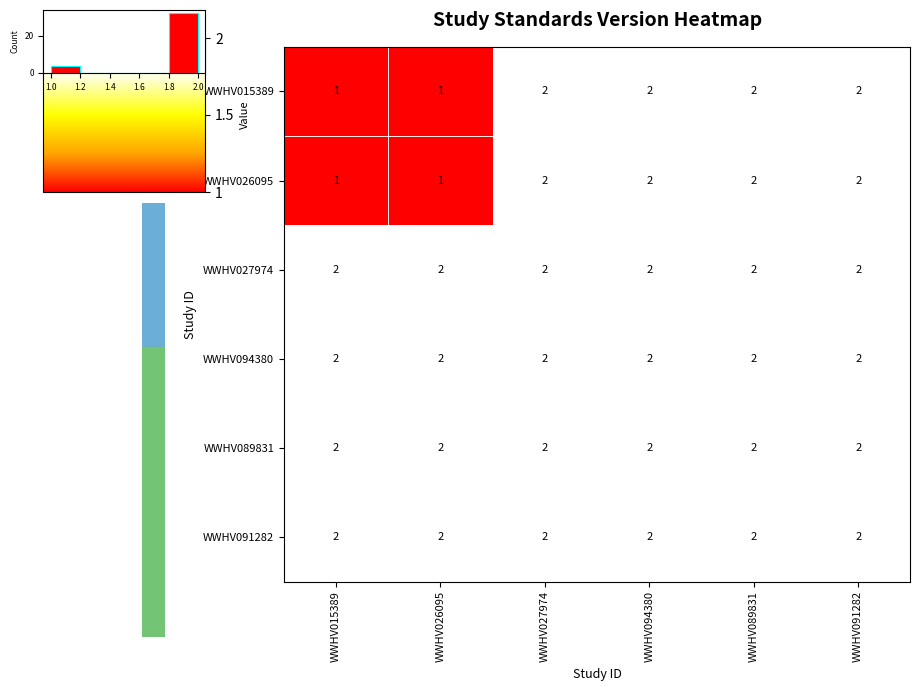

The value of WWHV091282 at WWHV091282 is 2. True or false?

True